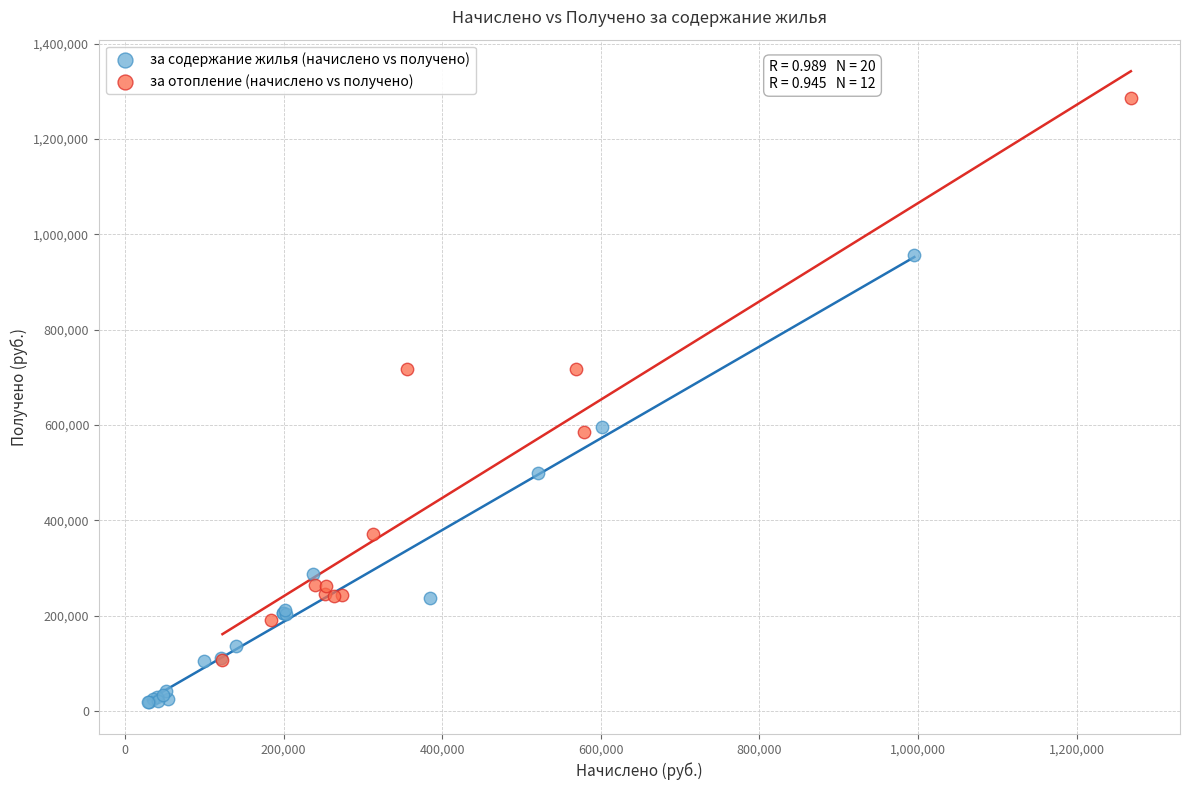

Which series has the widest spread of Y values?

за отопление (начислено vs получено)